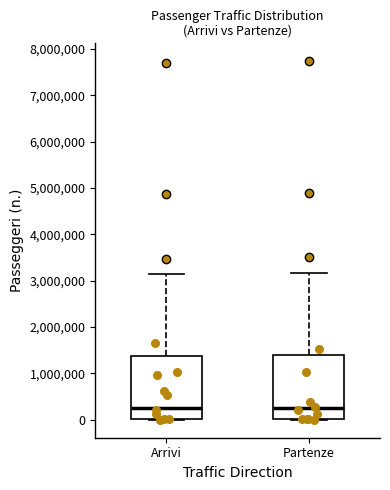

Where does the upper whisker of the box for Arrivi end on the y-axis? The values are not printed on the chart, so give them approximately, as read against the axis.

3100000